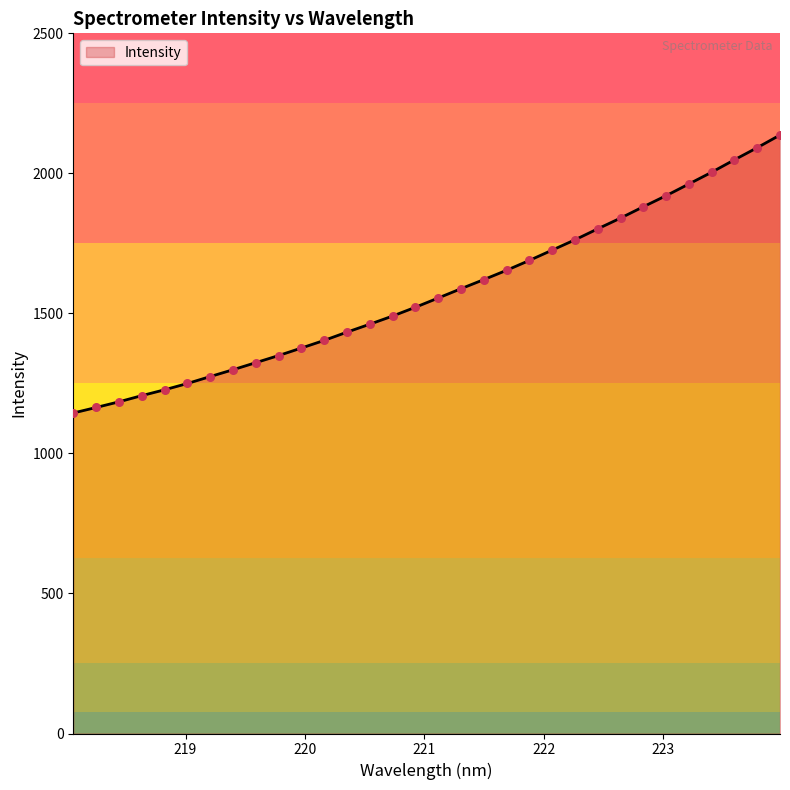

What is the maximum value shown in the chart?

2136.9